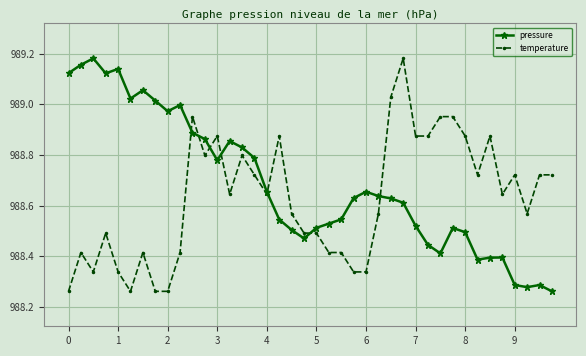

Rank the series by their average value, from highest to lowest.

pressure, temperature